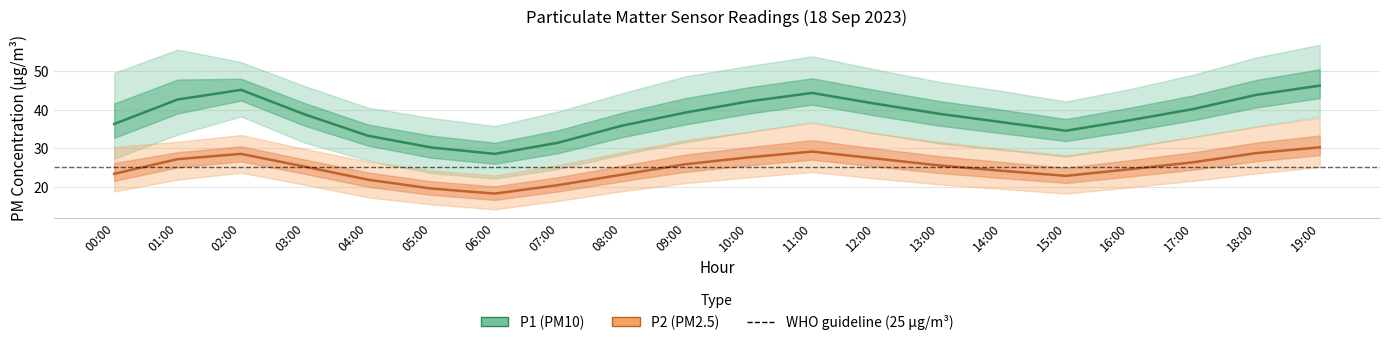

At which category is the sum across all series the highest?

19:00